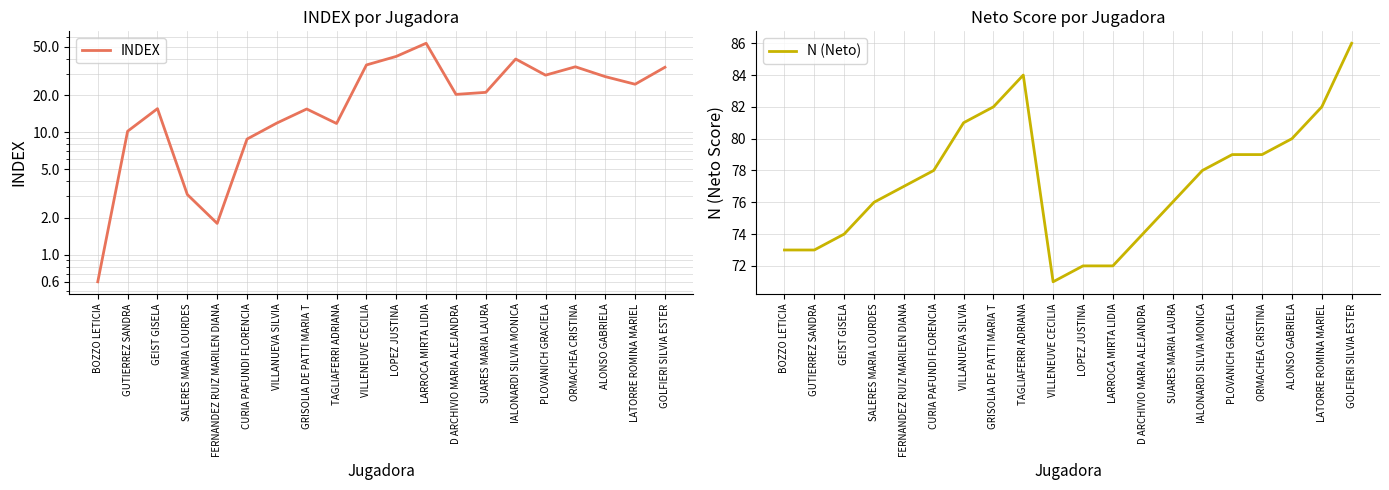

Rank the series by their maximum value, from lowest to highest.

INDEX, N (Neto)